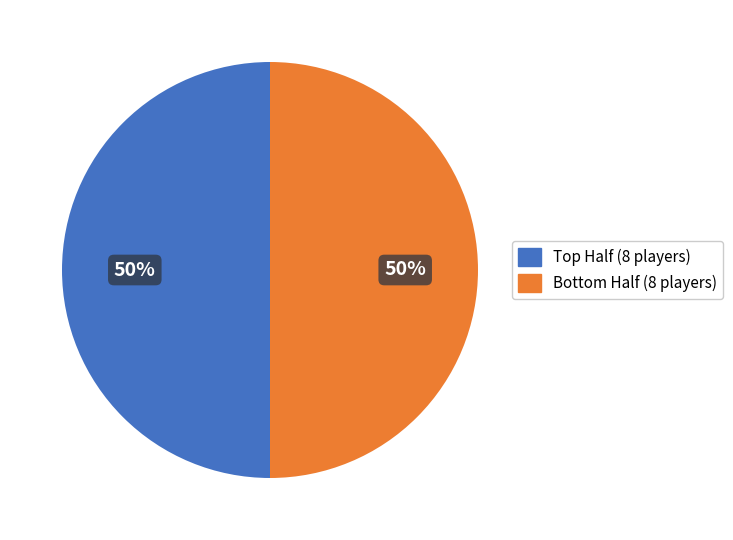

To the nearest percent, what is the average slice percentage?

50%